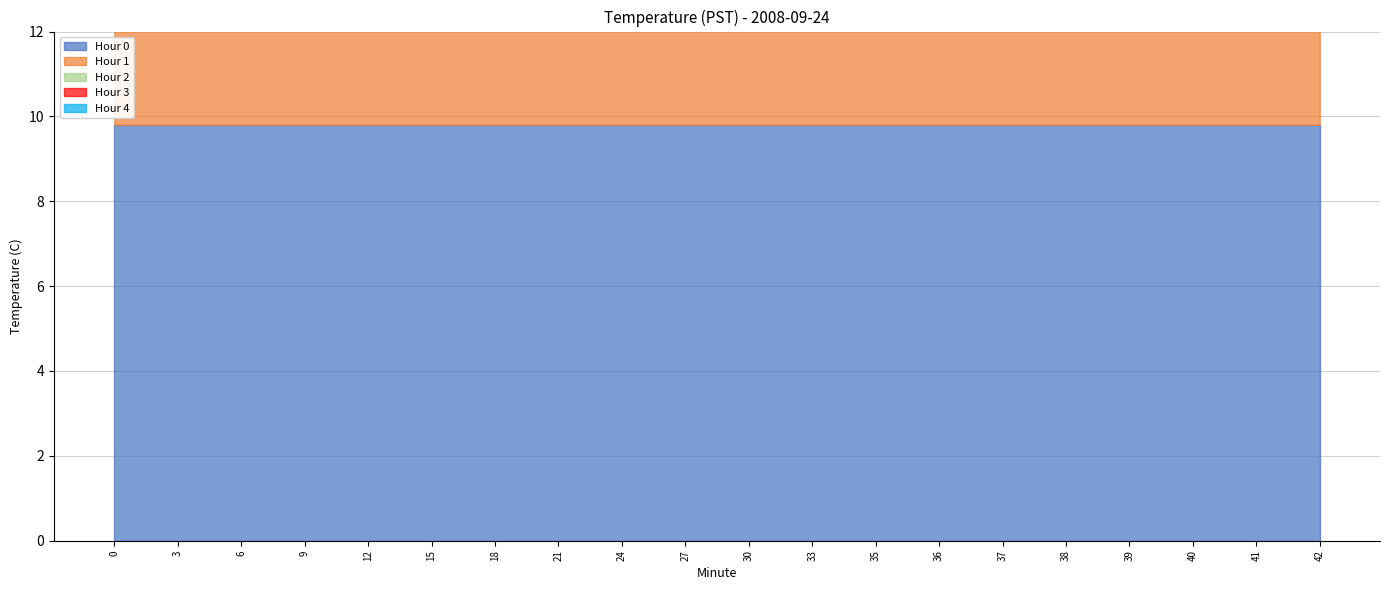

What is the minimum value shown in the chart?

9.4